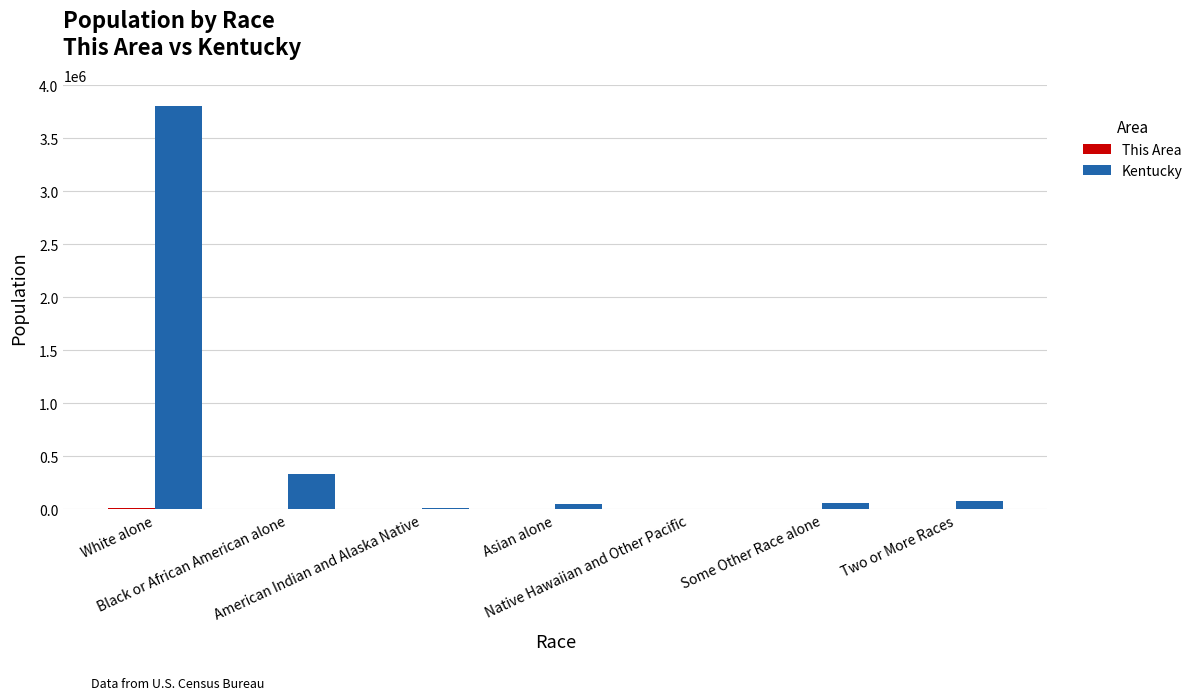

Between American Indian and Alaska Native and Two or More Races, which series saw the biggest shift?

Kentucky